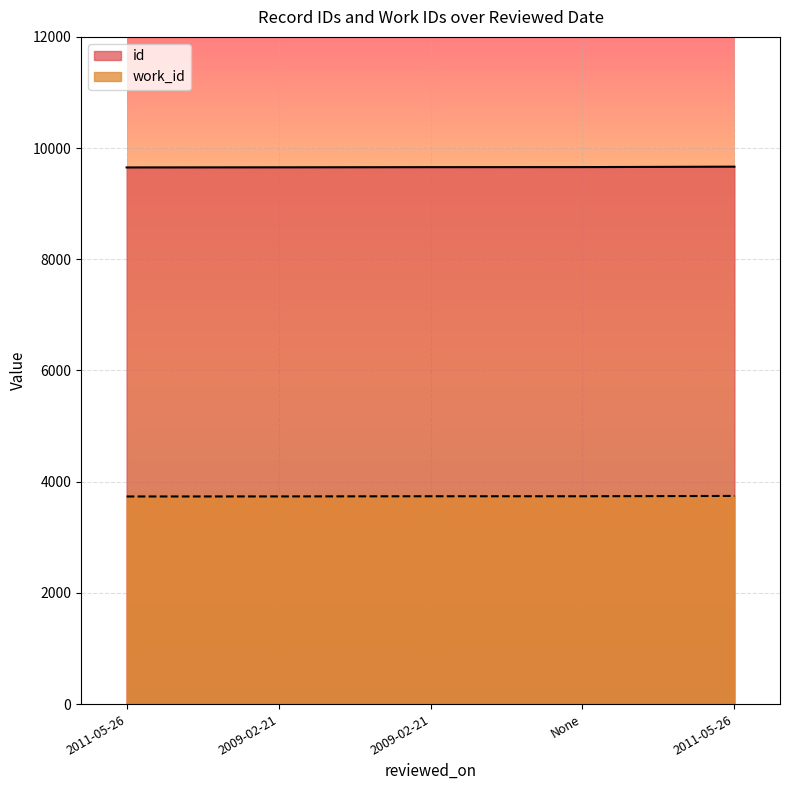

How many distinct data groups are displayed?

2